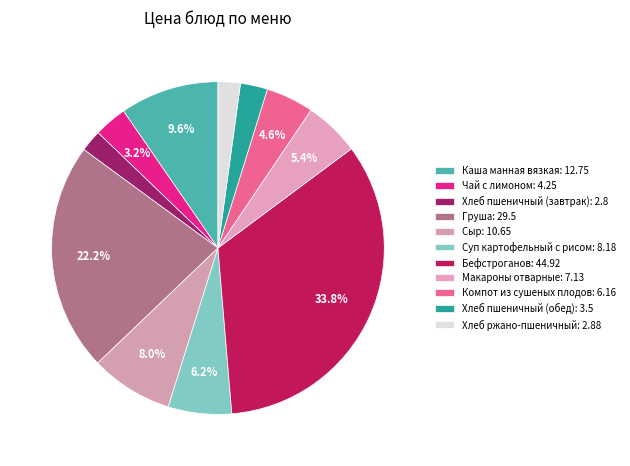

The Хлеб пшеничный (обед) slice represents 15% of the pie. True or false?

False